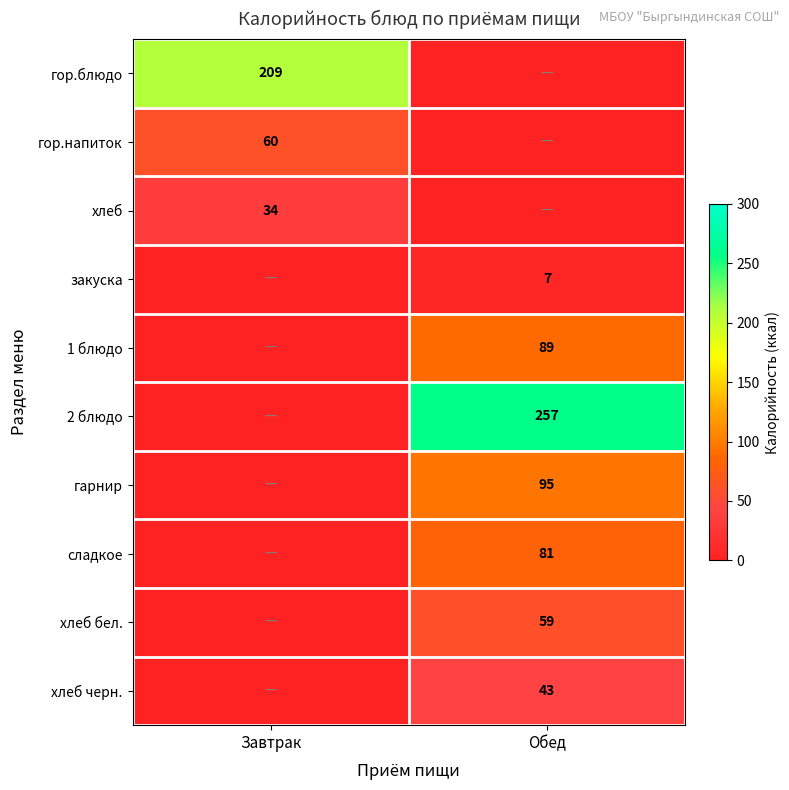

True or false: хлеб has a value of 34 at Завтрак.

True